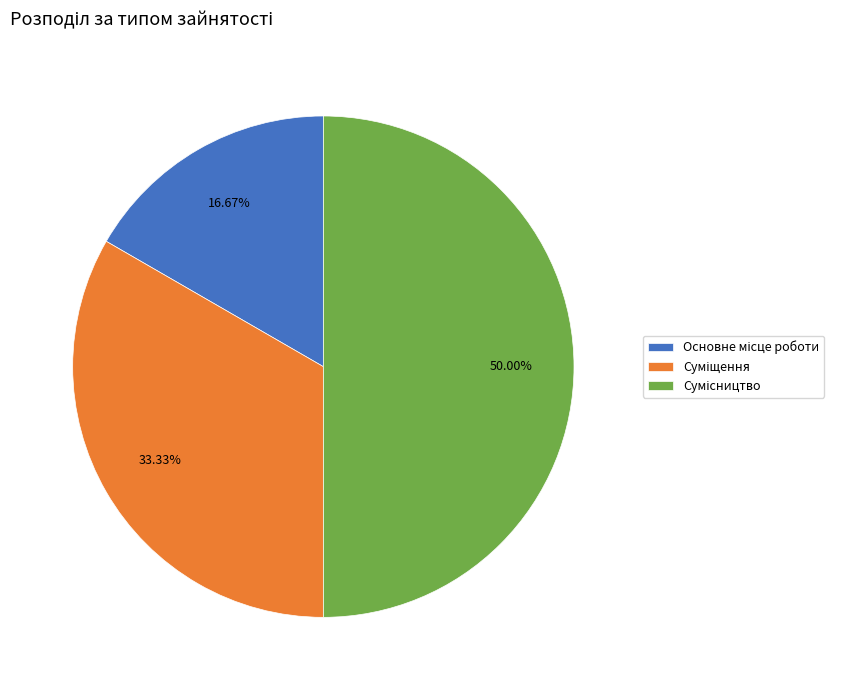

How many slices are in this pie chart?

3